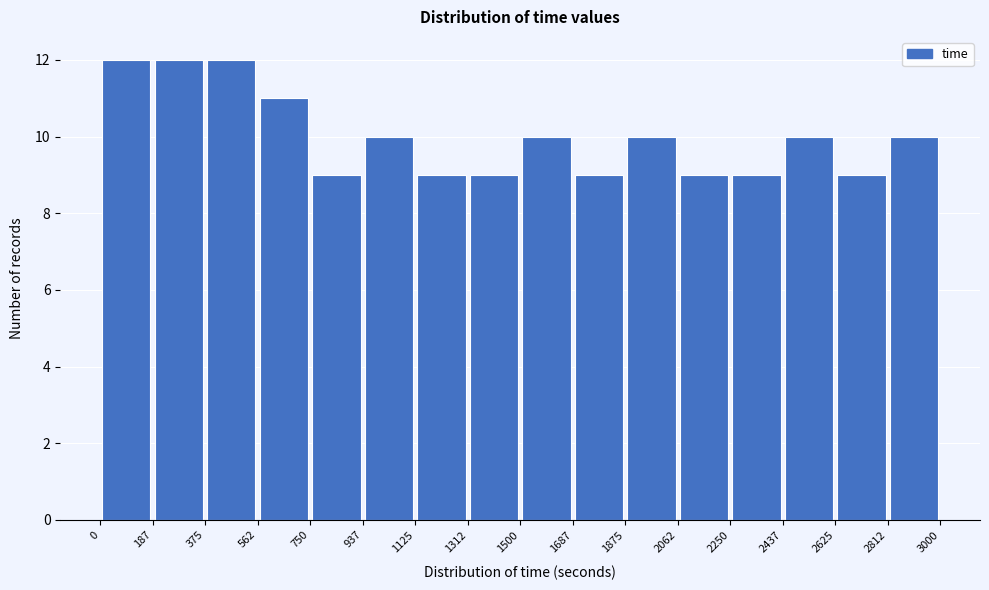

Reading left to right, list every bar in this chart as the range it spans on the x-axis followed by its height. The values are not printed on the chart, so give them approximately, as read against the axis.

0 to 187: 12
187 to 375: 12
375 to 562: 12
562 to 750: 11
750 to 937: 9
937 to 1125: 10
1125 to 1312: 9
1312 to 1500: 9
1500 to 1687: 10
1687 to 1875: 9
1875 to 2062: 10
2062 to 2250: 9
2250 to 2437: 9
2437 to 2625: 10
2625 to 2812: 9
2812 to 3000: 10